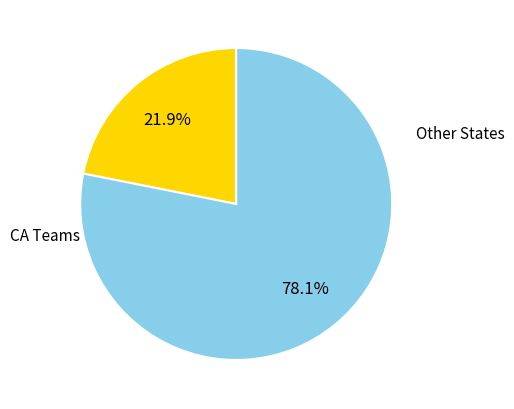

Is there a majority slice in this chart?

Yes